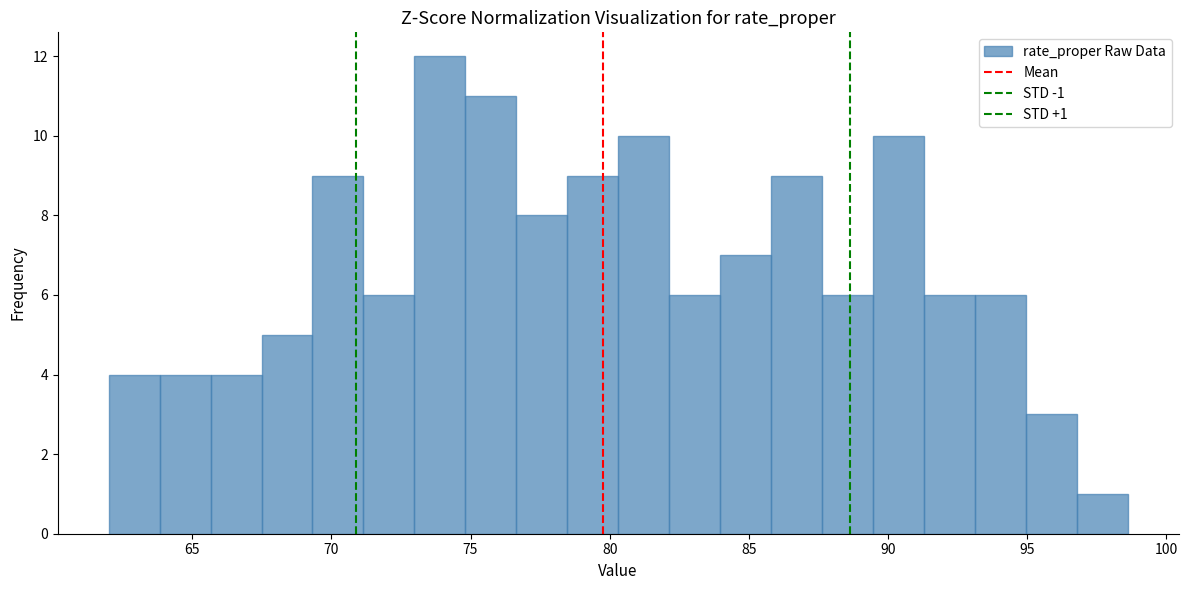

Read against the x-axis, roughly where is the centre of the tallest bar?

74.0